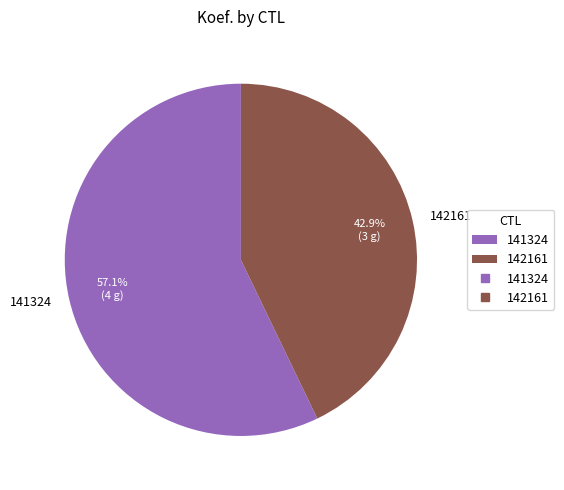

What percentage is the 142161 slice, to the nearest percent?

43%